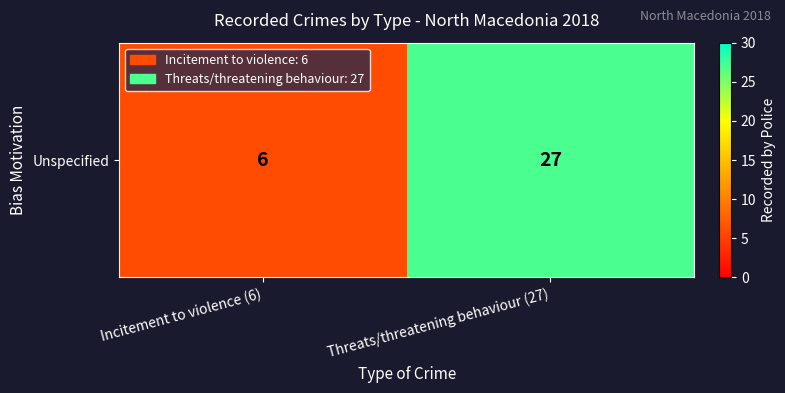

What is the change in value from Incitement to violence (6) to Threats/threatening behaviour (27)?

+21